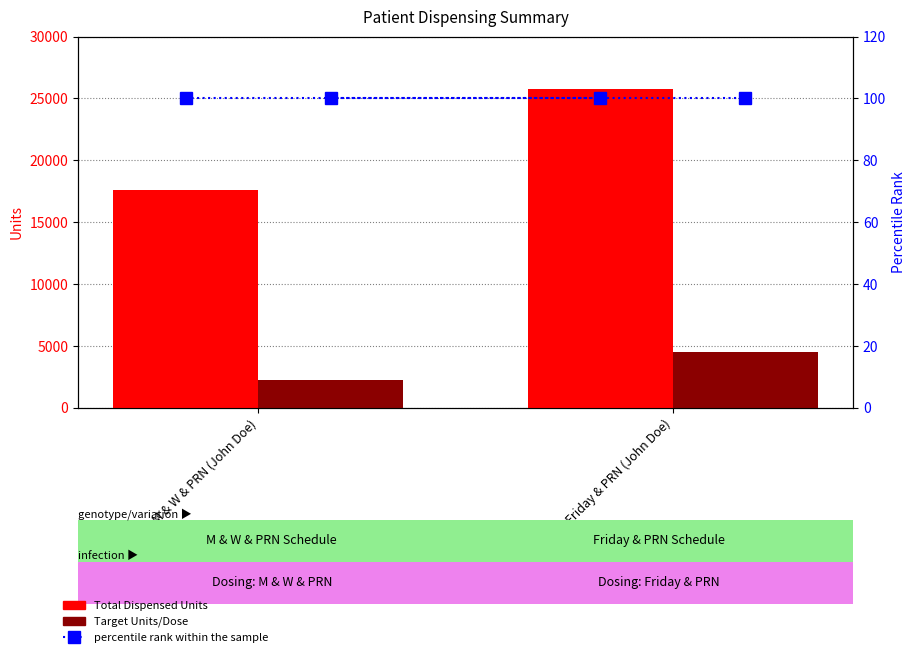

What are all the series names shown in the legend?

Total Dispensed Units, Target Units/Dose, percentile rank within the sample